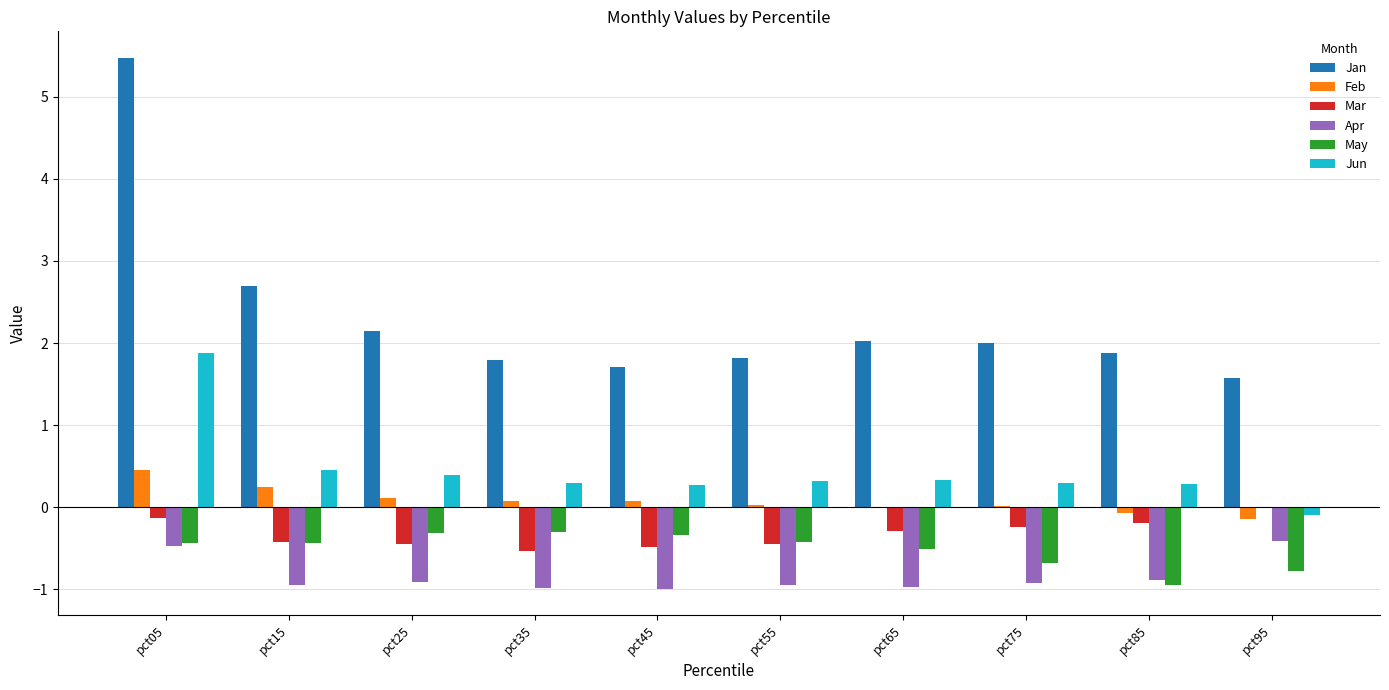

Where is Jan nearest to the value 3?

pct15